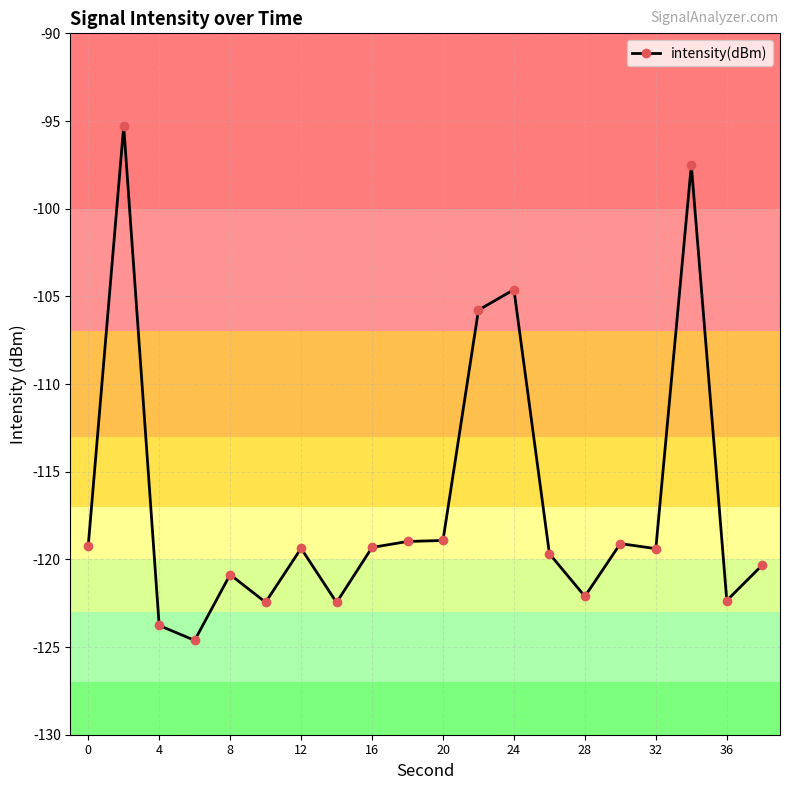

Count the number of data series in this chart.

1